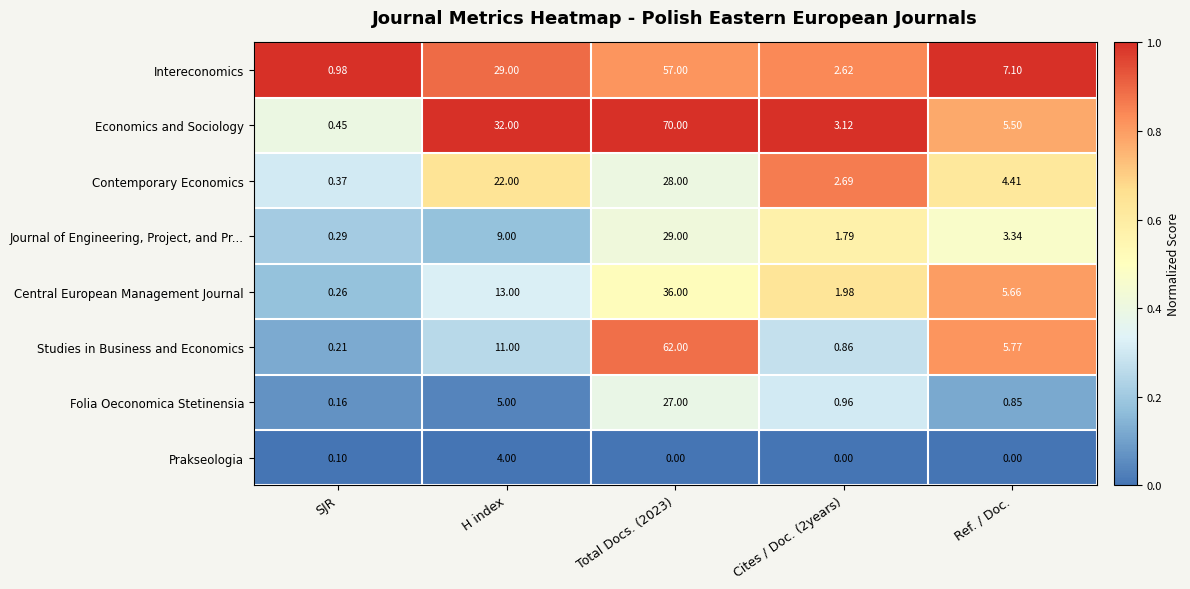

What is the maximum value shown in the chart?

70.0